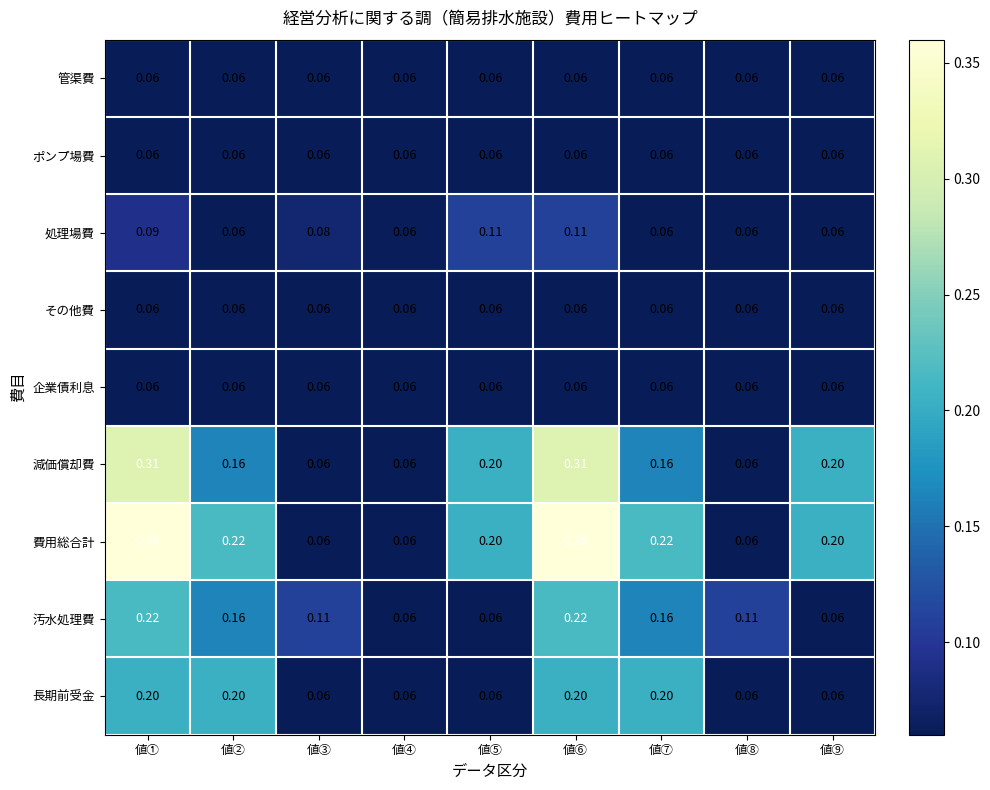

How many categories are shown in the chart?

9